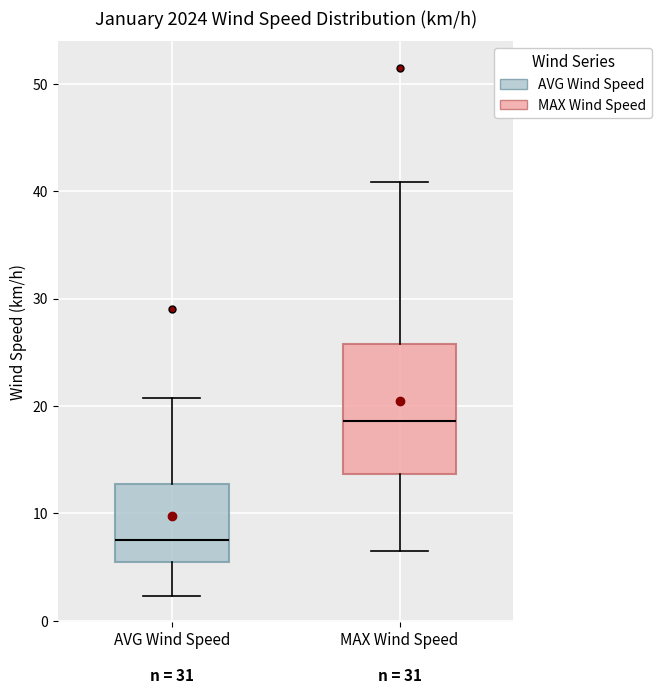

Which box has the lowest median line?

AVG Wind Speed